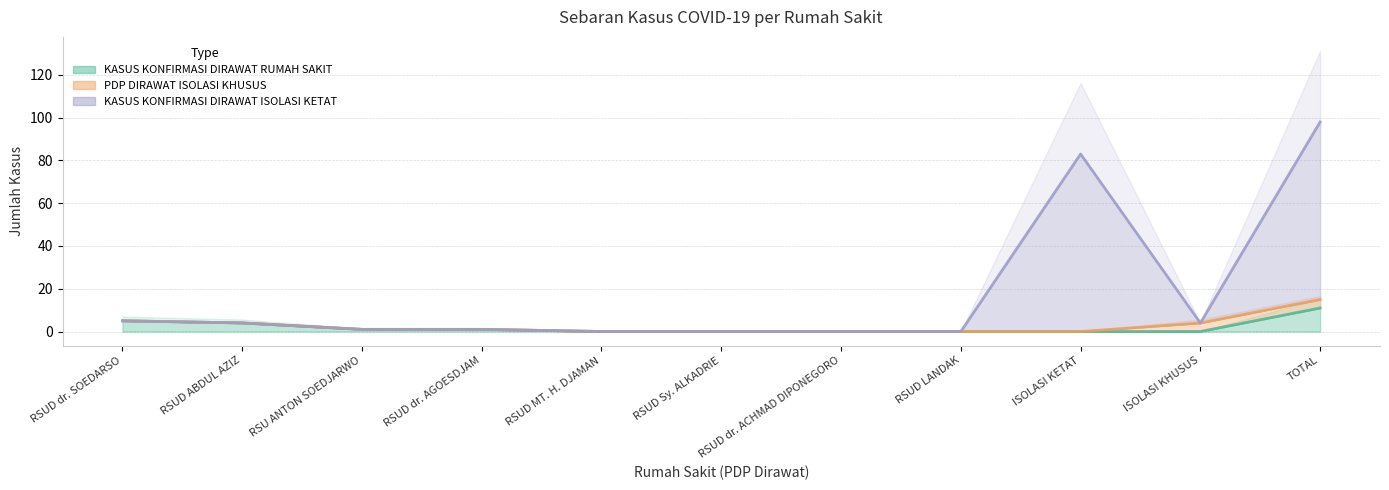

What is the sum of all KASUS KONFIRMASI DIRAWAT ISOLASI KETAT values?

196